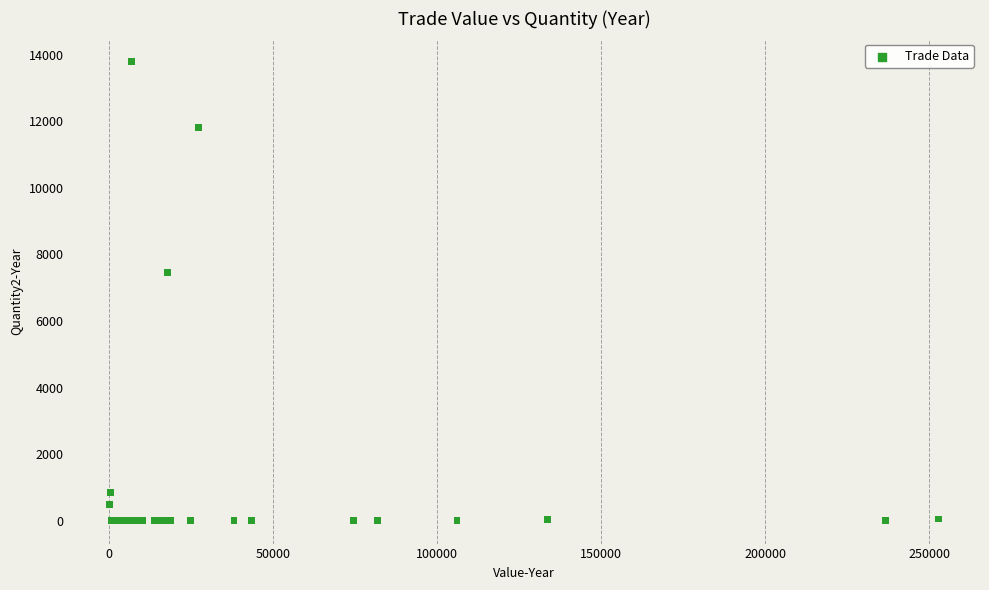

What Y value in the scatter plot is closest to 6899?

7462